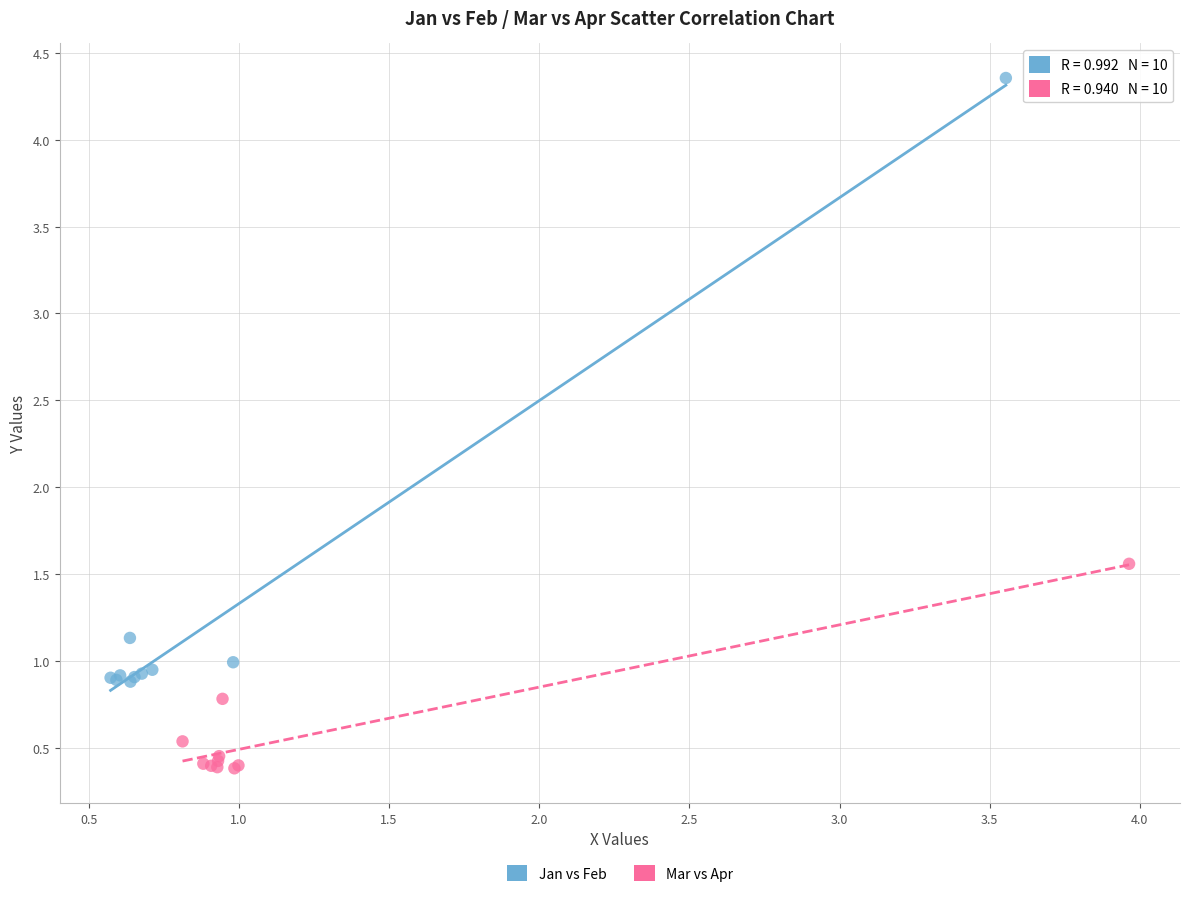

Which series reaches the maximum Y coordinate?

Jan vs Feb